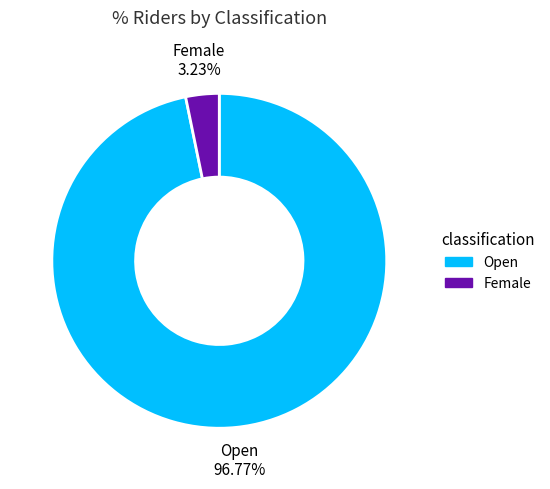

Rank the categories by value from highest to lowest.

Open, Female